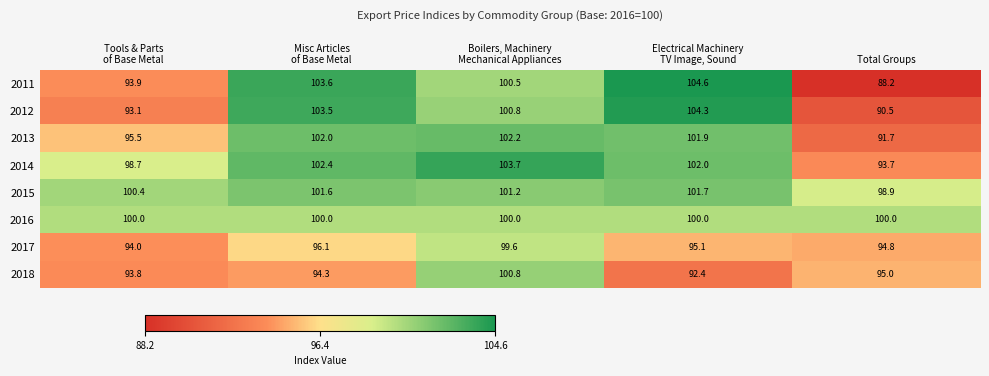

How many distinct data groups are displayed?

8